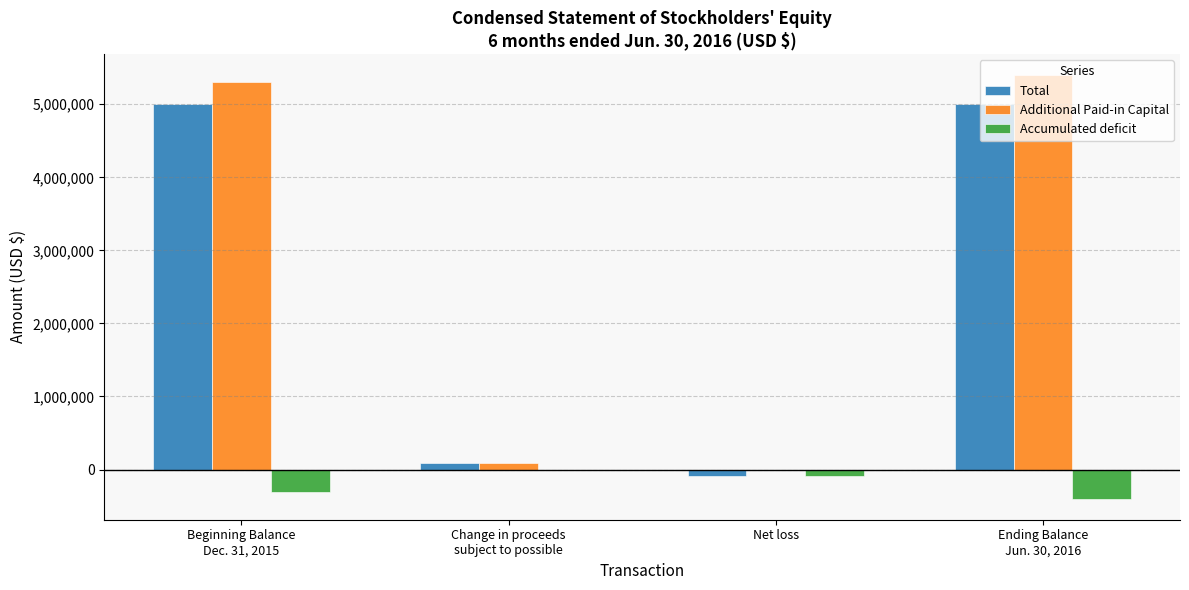

The Additional Paid-in Capital series shows 3567573 at Net loss. True or false?

False